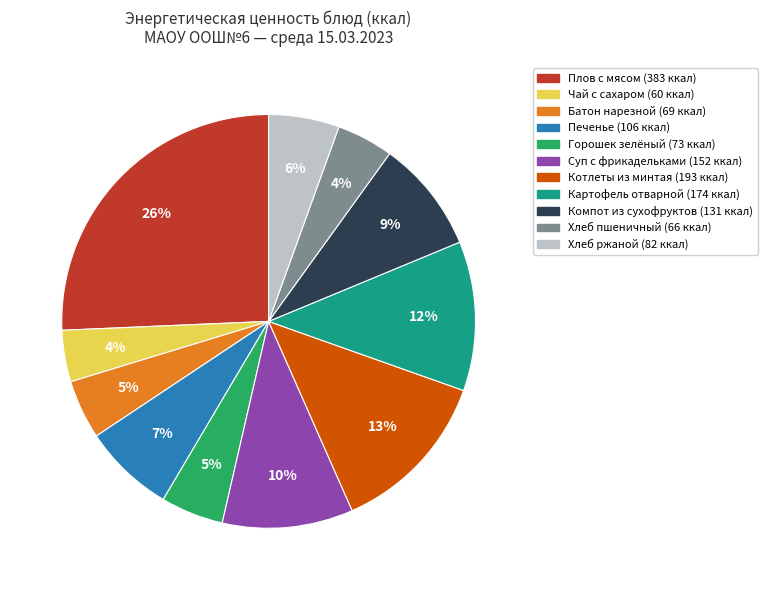

What is the largest slice in the pie chart?

Плов с мясом